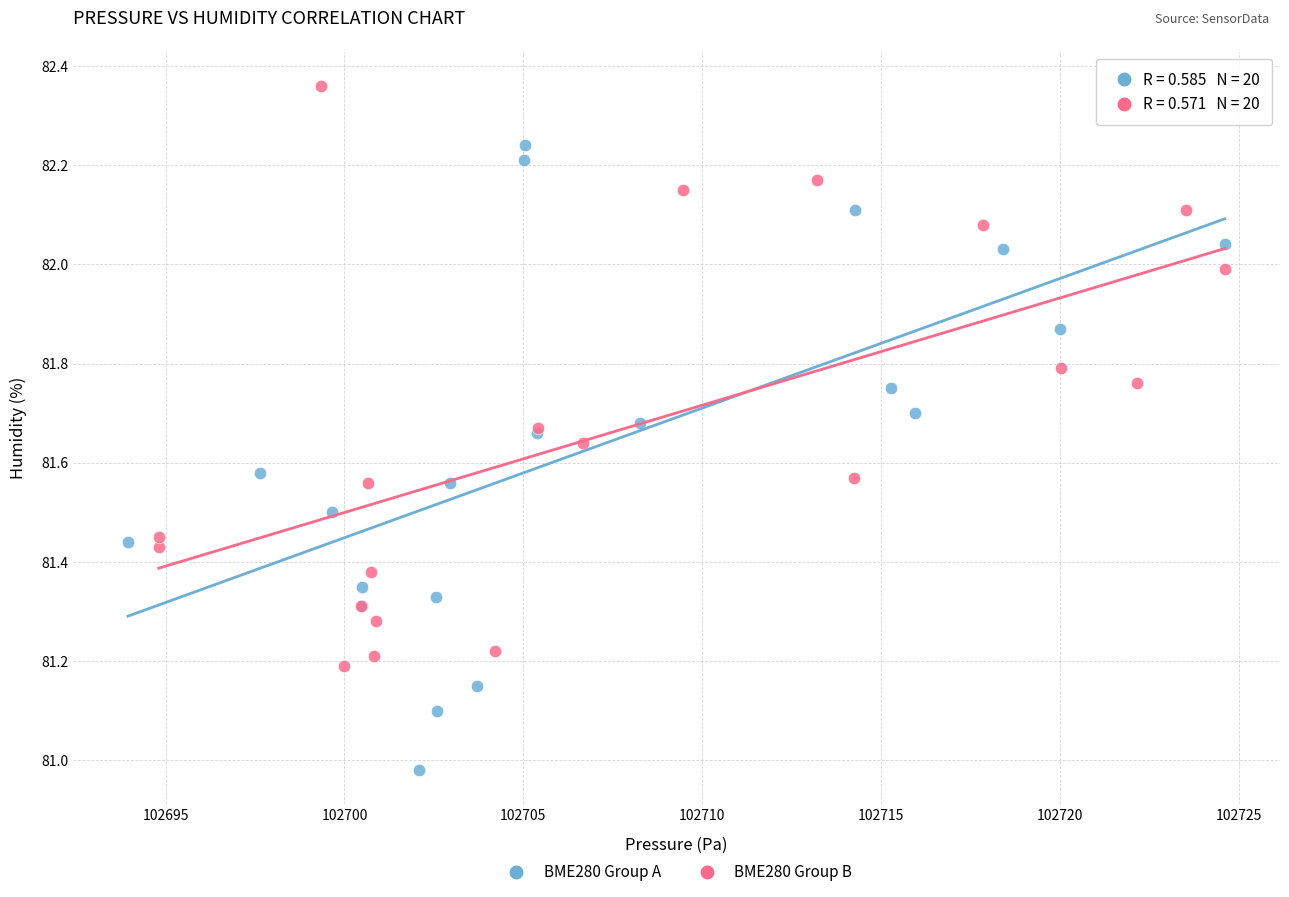

Which series reaches the maximum Y coordinate?

BME280 Group B